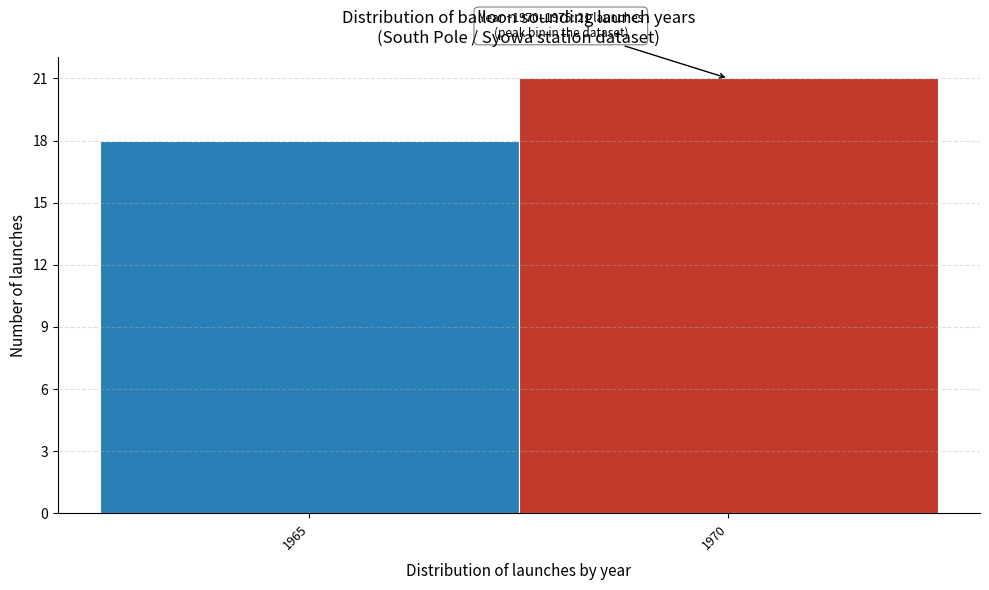

Reading left to right, what are all the values shown in this chart?

1965=18	1970=21